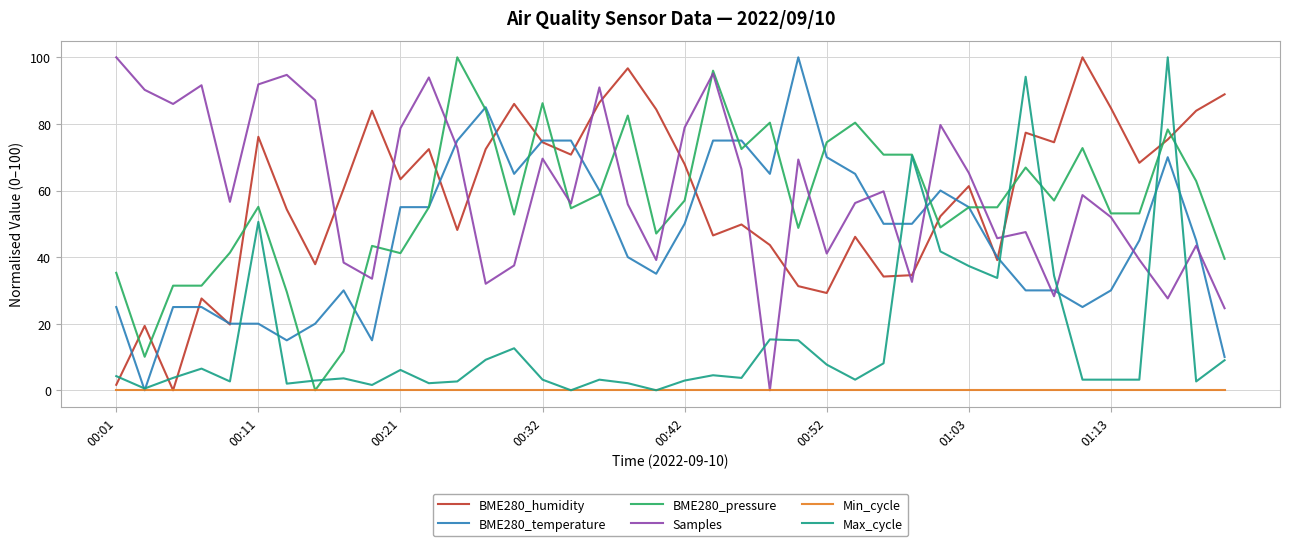

Does the chart have visible grid lines?

Yes